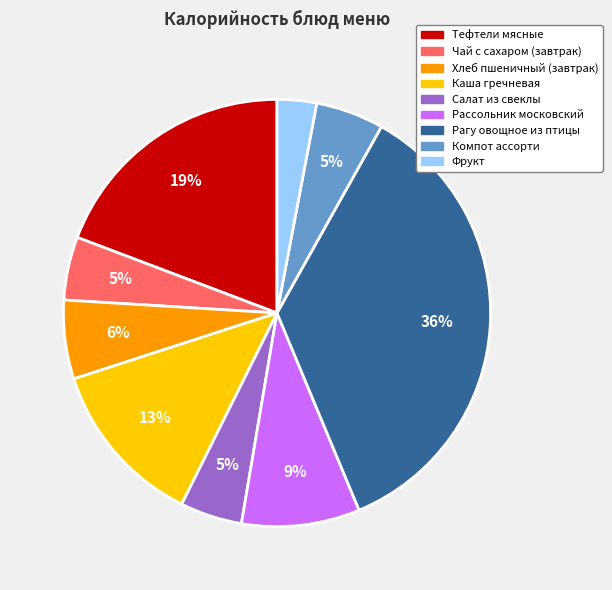

To the nearest percent, what is the average slice percentage?

11%